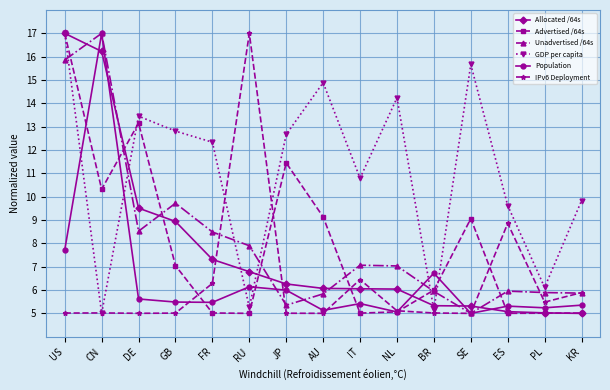

At which label does Allocated /64s first exceed 6?

US